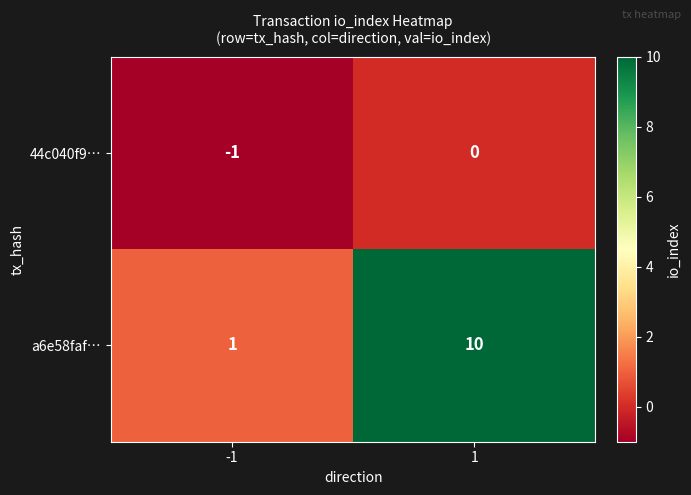

Which series has the largest total across all categories?

a6e58faf⋯